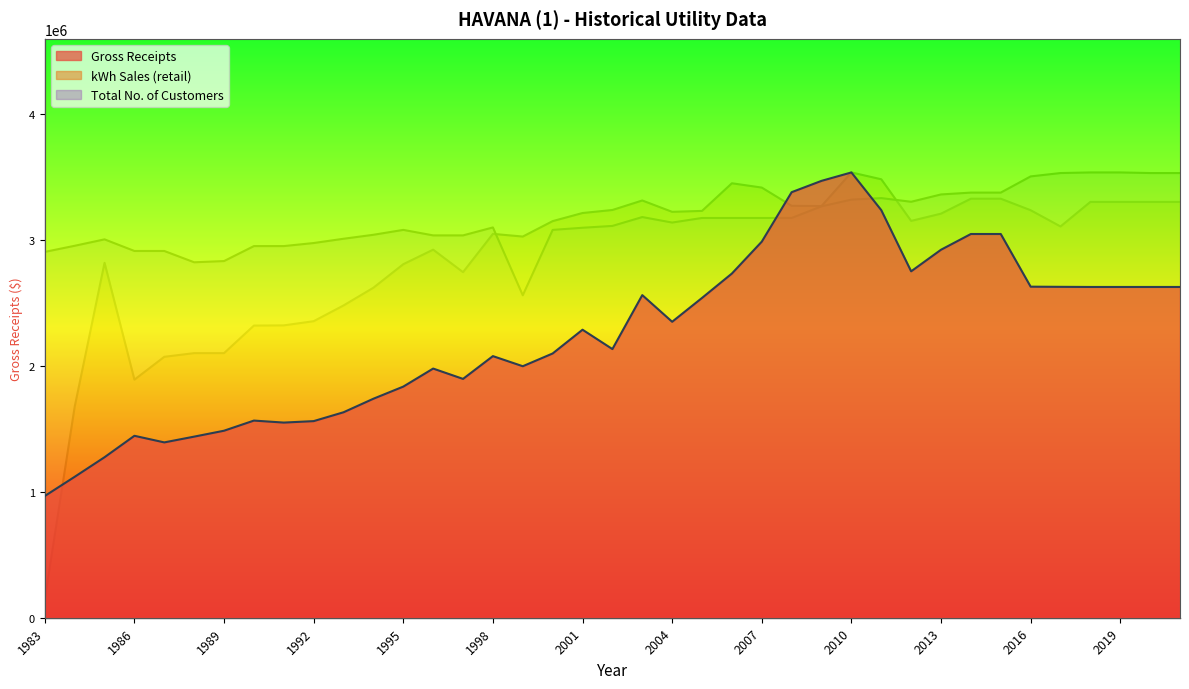

The value of kWh Sales (retail) line at 2007 is 37315096.6. True or false?

False